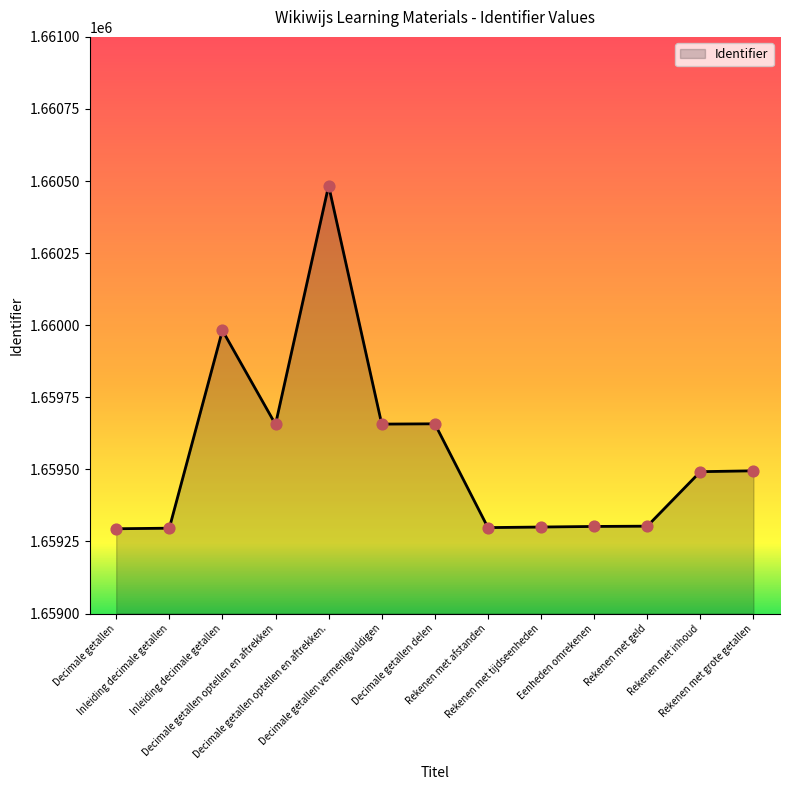

Between Inleiding decimale getallen and Rekenen met afstanden, which is larger?

Inleiding decimale getallen